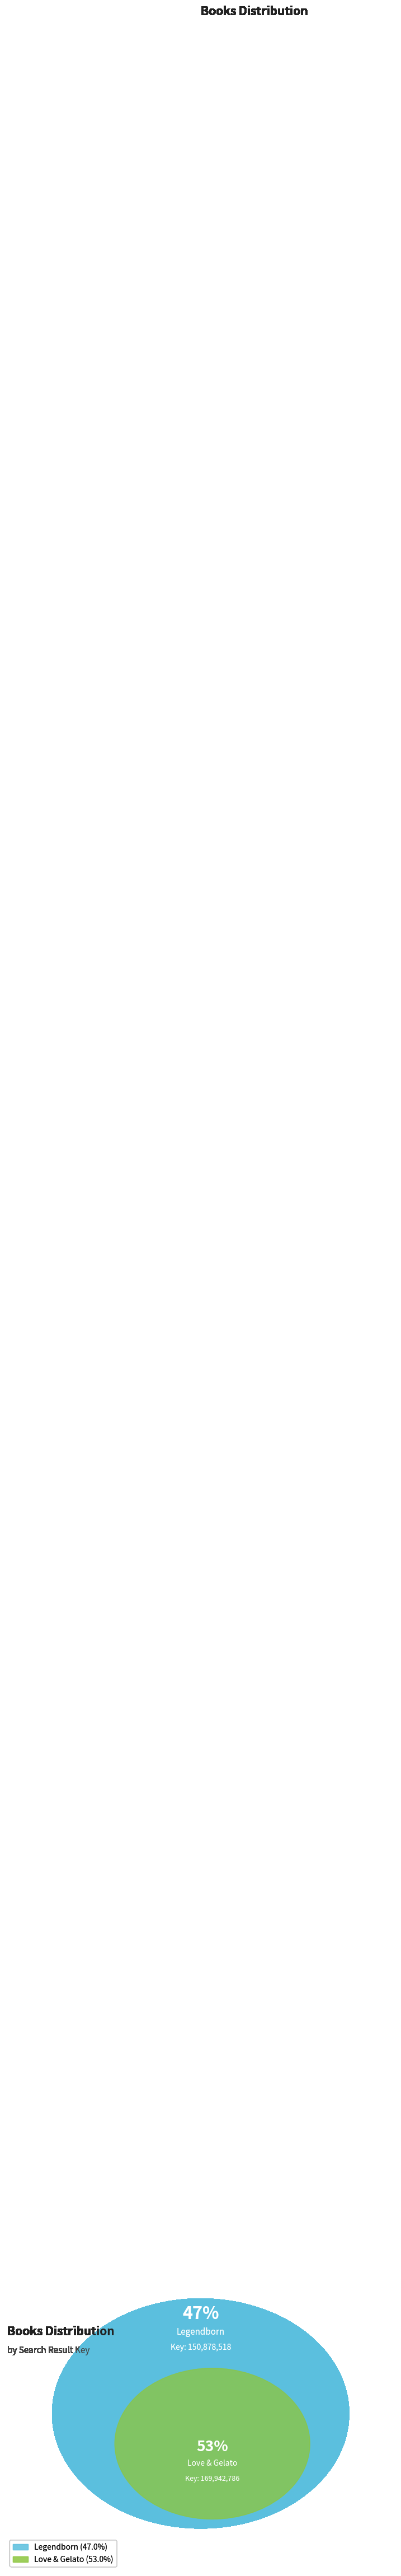

How many slices are in this pie chart?

2